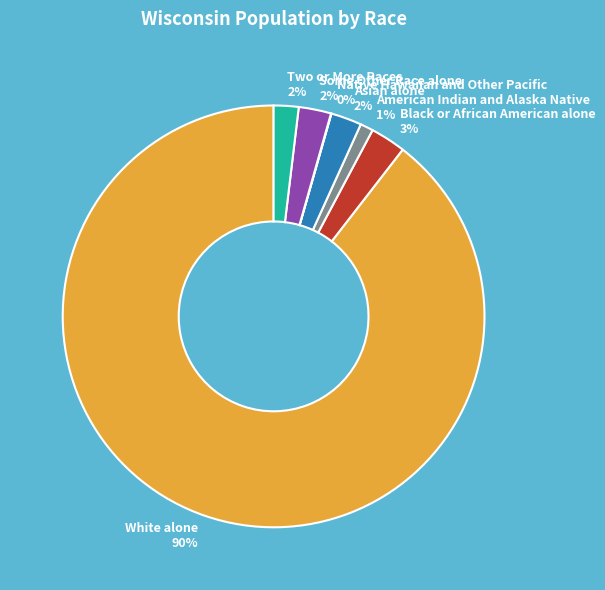

The Black or African American alone 3% slice represents 10% of the pie. True or false?

False